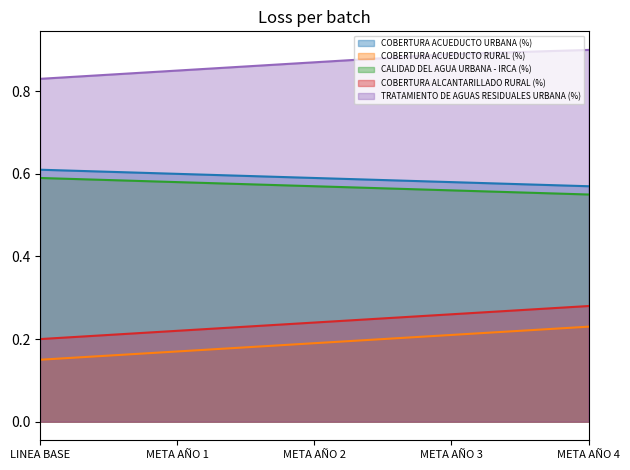

The value of COBERTURA ACUEDUCTO URBANA (%) at META AÑO 2 is 0.6. True or false?

True